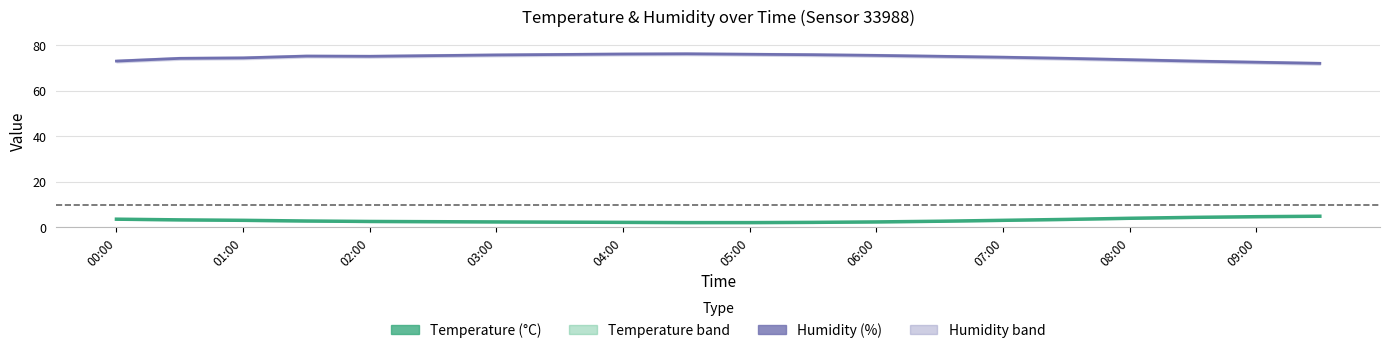

True or false: Humidity and Temperature intersect in this chart.

False